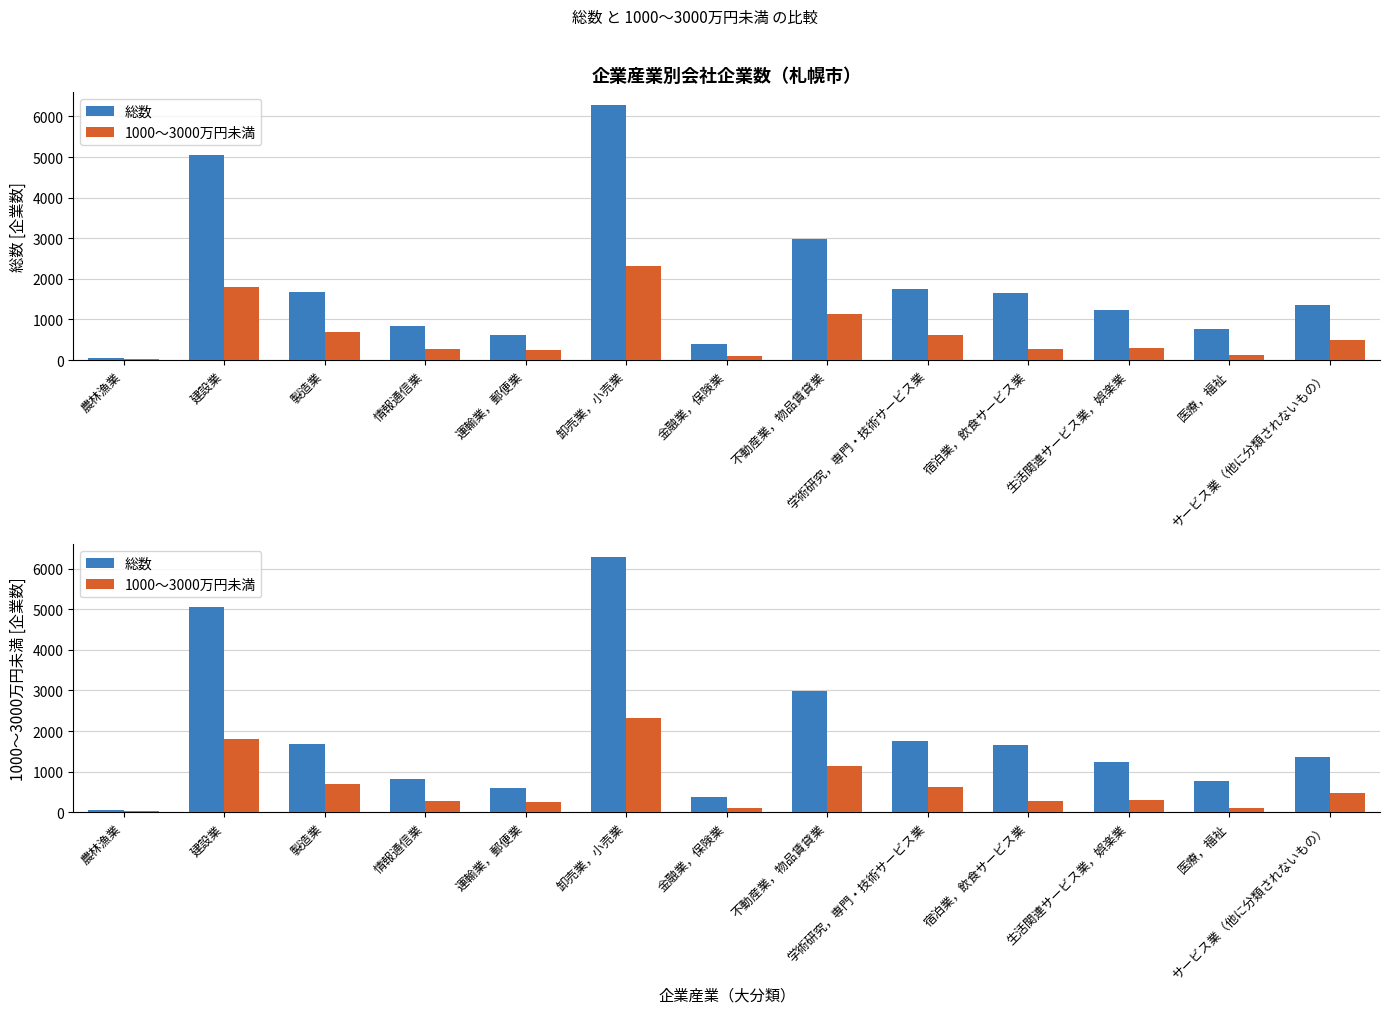

What is the approximate value of 総数 at 宿泊業，飲食サービス業, to the nearest 10?

1650